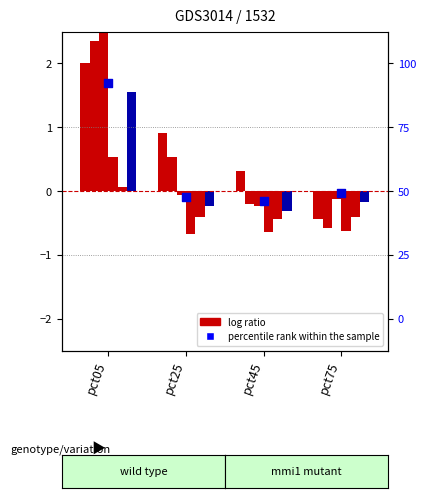

Which has a higher value, pct05 or pct45?

pct05